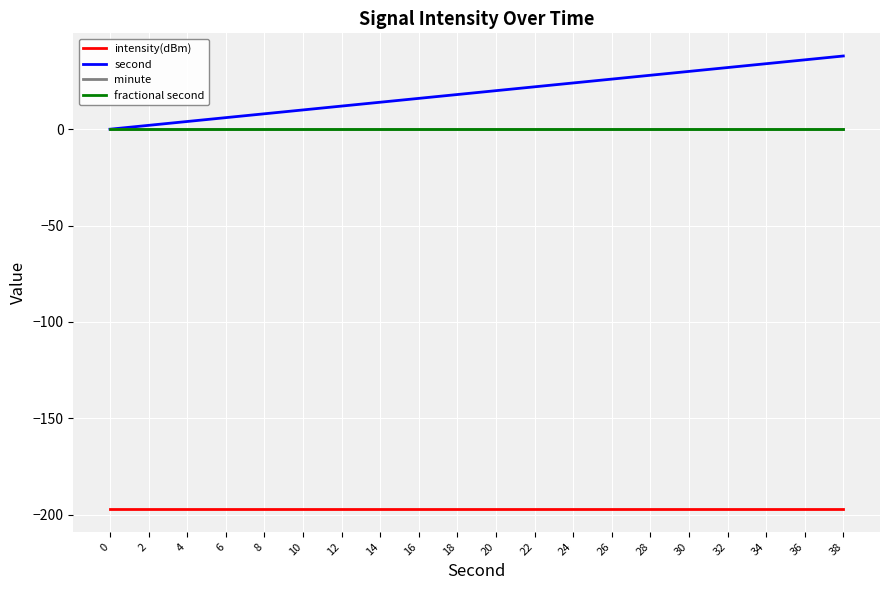

Does the chart have visible grid lines?

Yes